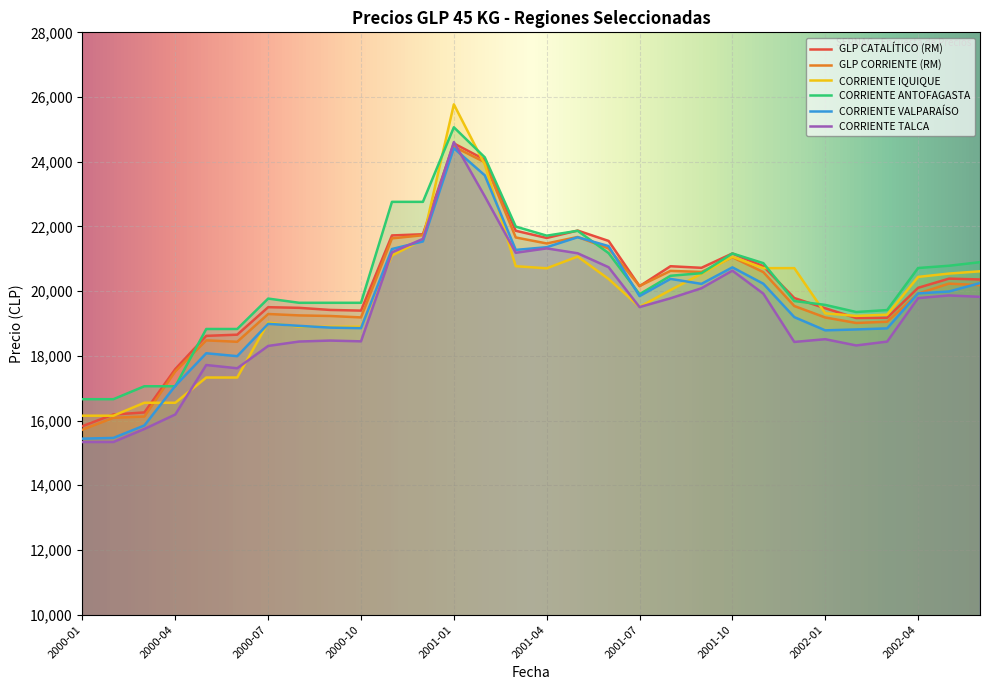

Where is the first local minimum for CORRIENTE VALPARAÍSO?

2000-06